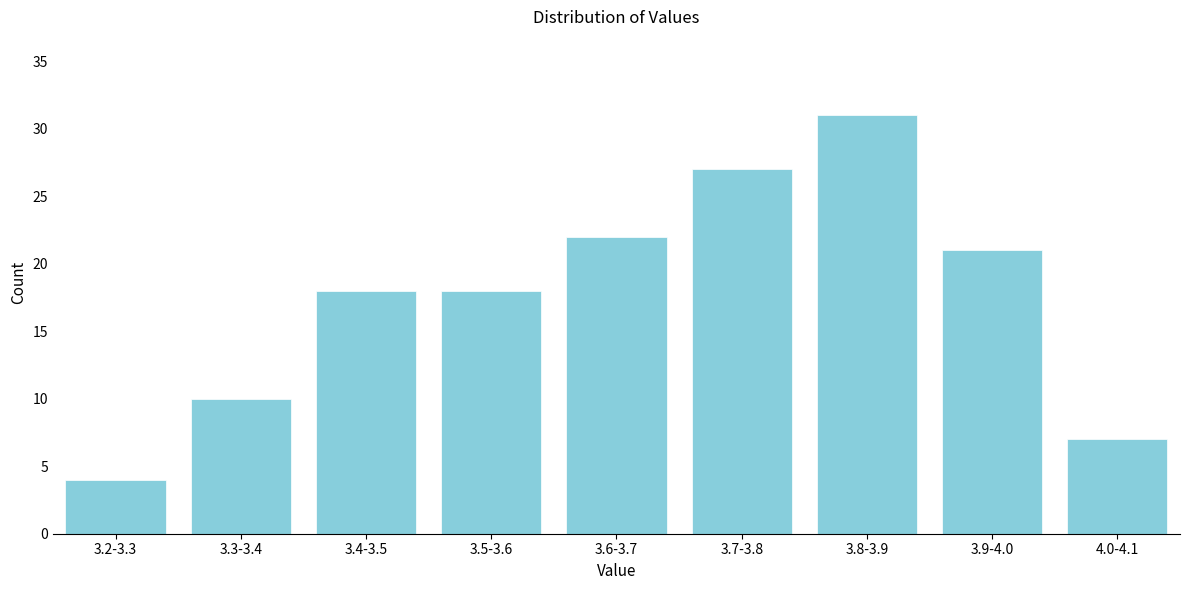

Reading right to left, transcribe all the data shown in this chart.

7	21	31	27	22	18	18	10	4